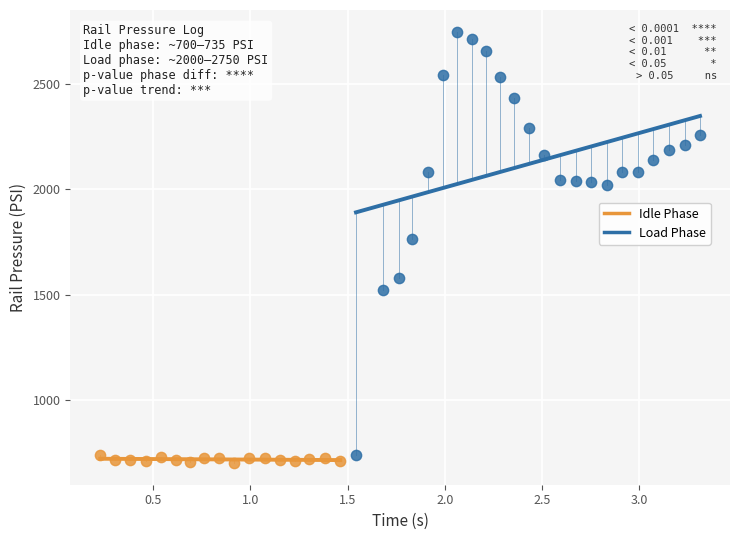

Which series has the largest Y range (max minus min)?

Load Phase